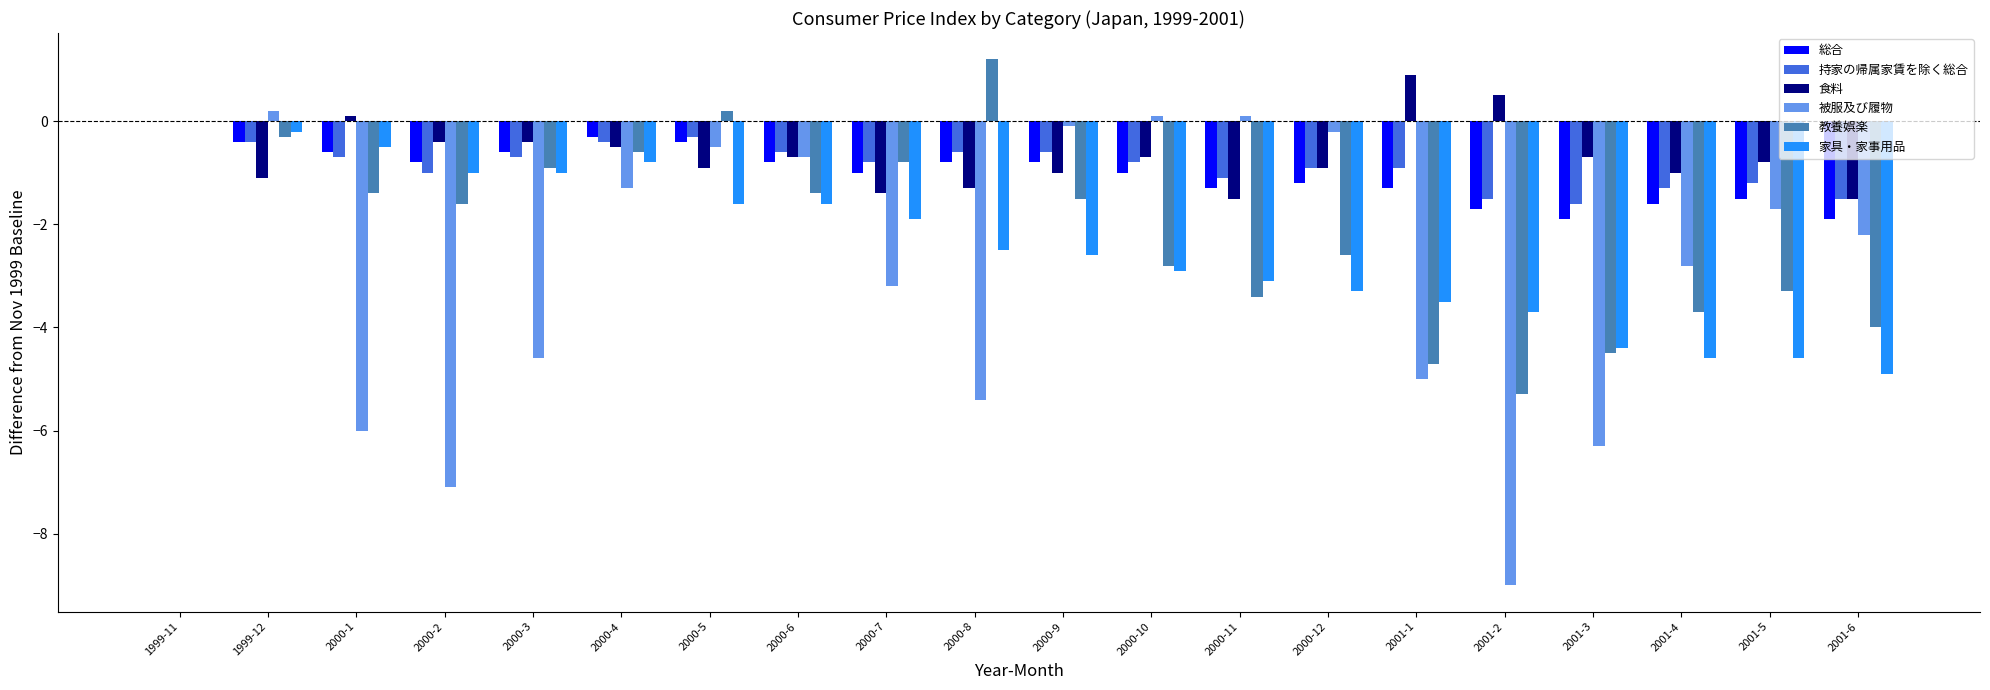

Reading left to right, list all the values displayed in this chart.

総合: 1999-11=0.0	1999-12=-0.4	2000-1=-0.6	2000-2=-0.8	2000-3=-0.6	2000-4=-0.3	2000-5=-0.4	2000-6=-0.8	2000-7=-1.0	2000-8=-0.8	2000-9=-0.8	2000-10=-1.0	2000-11=-1.3	2000-12=-1.2	2001-1=-1.3	2001-2=-1.7	2001-3=-1.9	2001-4=-1.6	2001-5=-1.5	2001-6=-1.9
持家の帰属家賃を除く総合: 1999-11=0.0	1999-12=-0.4	2000-1=-0.7	2000-2=-1.0	2000-3=-0.7	2000-4=-0.4	2000-5=-0.3	2000-6=-0.6	2000-7=-0.8	2000-8=-0.6	2000-9=-0.6	2000-10=-0.8	2000-11=-1.1	2000-12=-0.9	2001-1=-0.9	2001-2=-1.5	2001-3=-1.6	2001-4=-1.3	2001-5=-1.2	2001-6=-1.5
食料: 1999-11=0.0	1999-12=-1.1	2000-1=0.1	2000-2=-0.4	2000-3=-0.4	2000-4=-0.5	2000-5=-0.9	2000-6=-0.7	2000-7=-1.4	2000-8=-1.3	2000-9=-1.0	2000-10=-0.7	2000-11=-1.5	2000-12=-0.9	2001-1=0.9	2001-2=0.5	2001-3=-0.7	2001-4=-1.0	2001-5=-0.8	2001-6=-1.5
被服及び履物: 1999-11=0.0	1999-12=0.2	2000-1=-6.0	2000-2=-7.1	2000-3=-4.6	2000-4=-1.3	2000-5=-0.5	2000-6=-0.7	2000-7=-3.2	2000-8=-5.4	2000-9=-0.1	2000-10=0.1	2000-11=0.1	2000-12=-0.2	2001-1=-5.0	2001-2=-9.0	2001-3=-6.3	2001-4=-2.8	2001-5=-1.7	2001-6=-2.2
教養娯楽: 1999-11=0.0	1999-12=-0.3	2000-1=-1.4	2000-2=-1.6	2000-3=-0.9	2000-4=-0.6	2000-5=0.2	2000-6=-1.4	2000-7=-0.8	2000-8=1.2	2000-9=-1.5	2000-10=-2.8	2000-11=-3.4	2000-12=-2.6	2001-1=-4.7	2001-2=-5.3	2001-3=-4.5	2001-4=-3.7	2001-5=-3.3	2001-6=-4.0
家具・家事用品: 1999-11=0.0	1999-12=-0.2	2000-1=-0.5	2000-2=-1.0	2000-3=-1.0	2000-4=-0.8	2000-5=-1.6	2000-6=-1.6	2000-7=-1.9	2000-8=-2.5	2000-9=-2.6	2000-10=-2.9	2000-11=-3.1	2000-12=-3.3	2001-1=-3.5	2001-2=-3.7	2001-3=-4.4	2001-4=-4.6	2001-5=-4.6	2001-6=-4.9